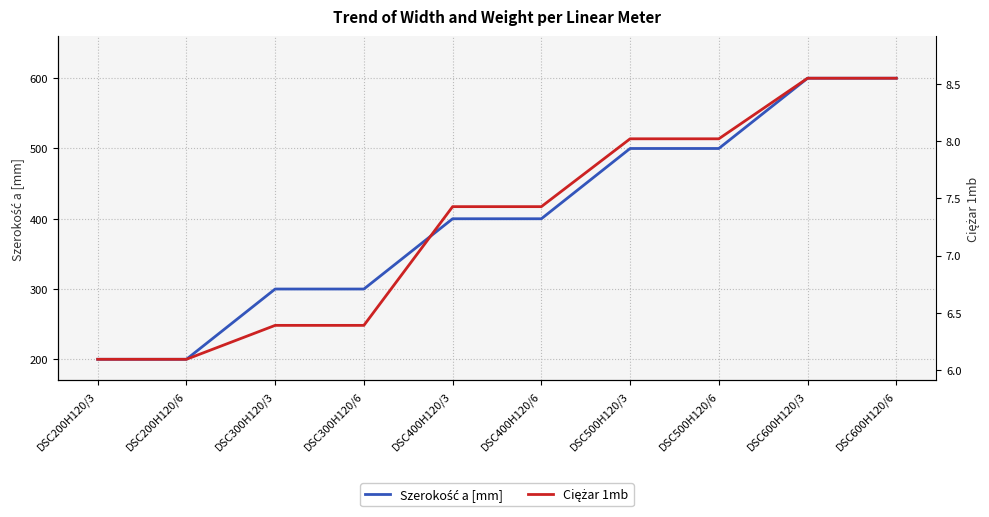

How many values in the Szerokość a [mm] series exceed 400?

4